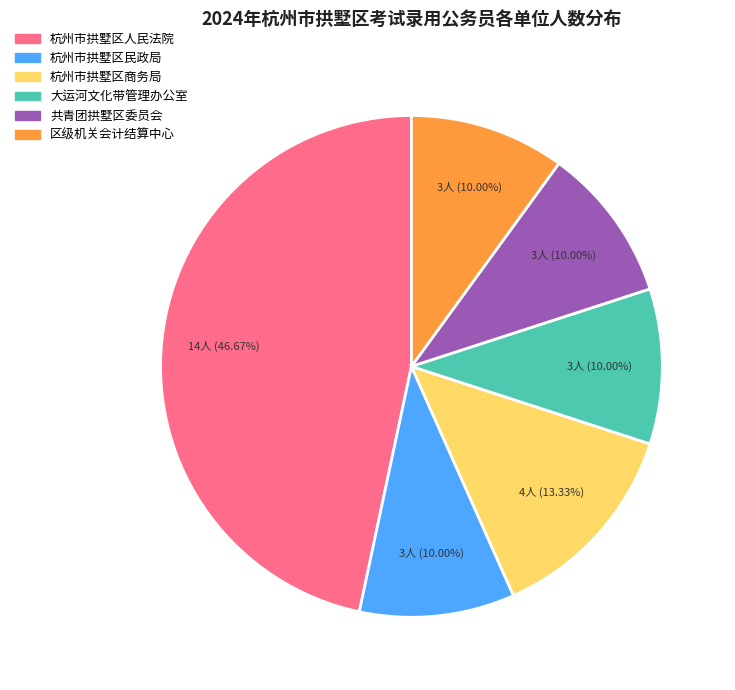

Is the sum of 区级机关会计结算中心 and 杭州市拱墅区人民法院 greater than half?

Yes